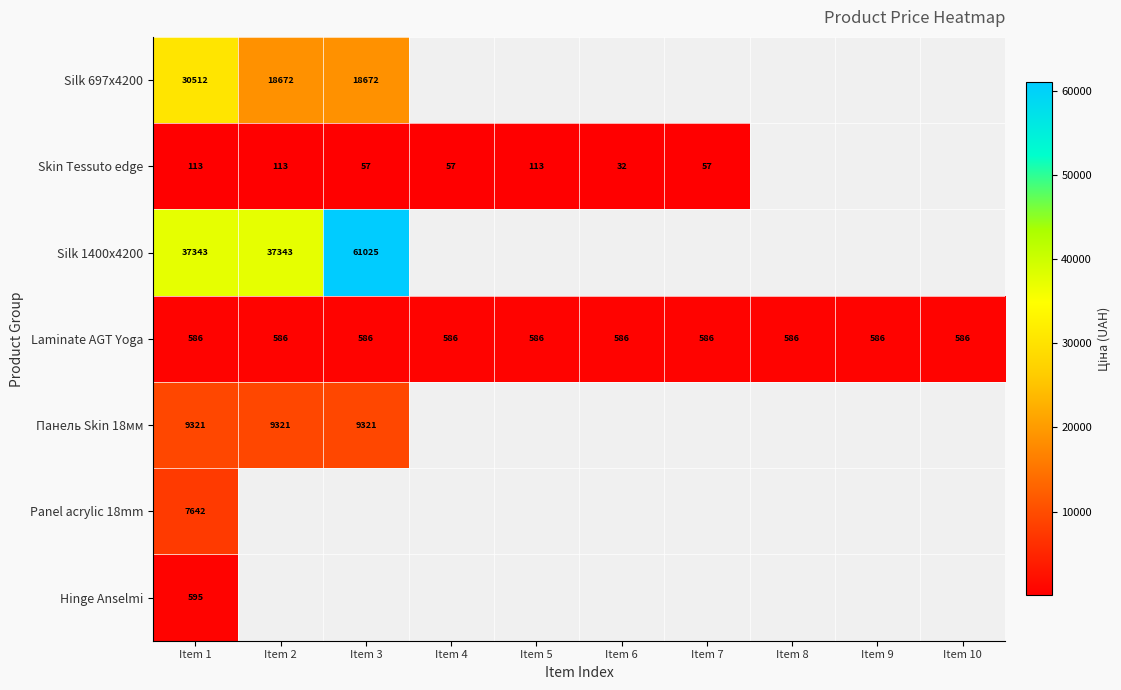

Between Item 8 and Item 2, which is larger?

Item 2